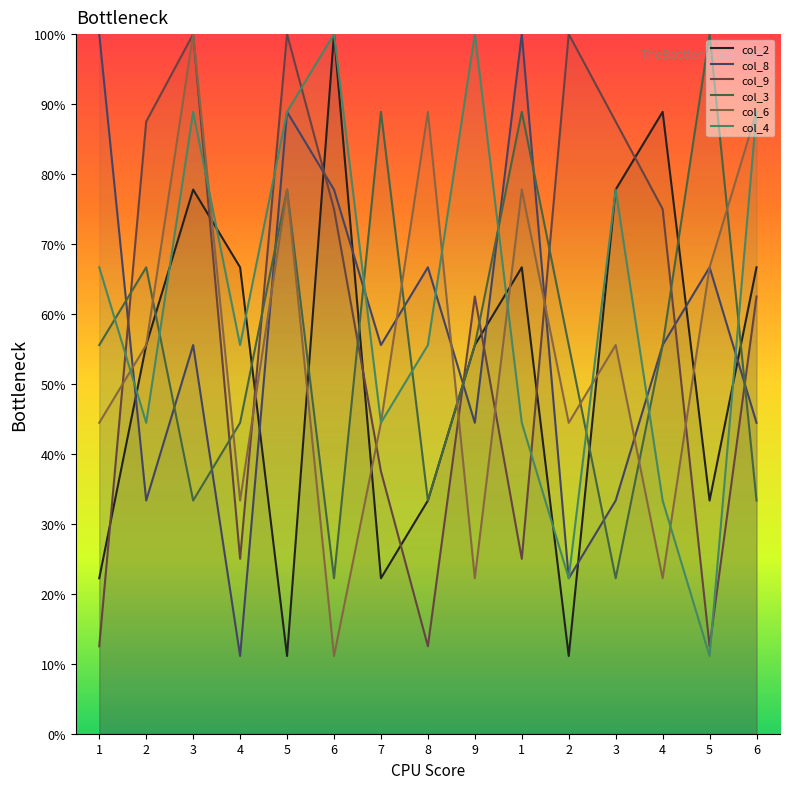

How many series are shown in this chart?

6